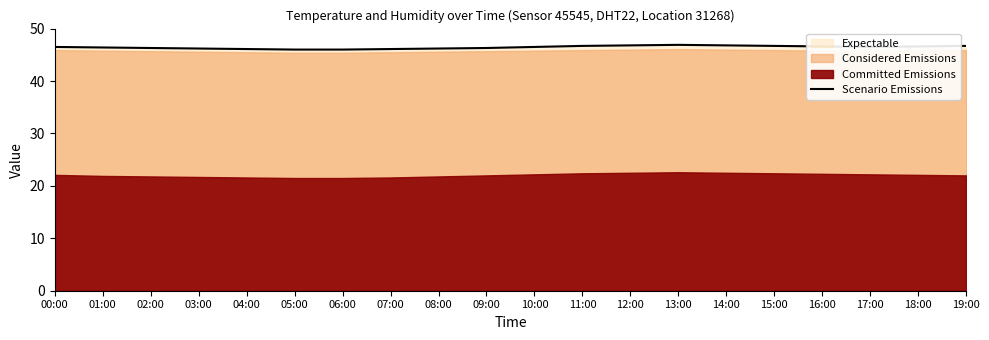

True or false: the data shows 46.7 at 11:00.

True